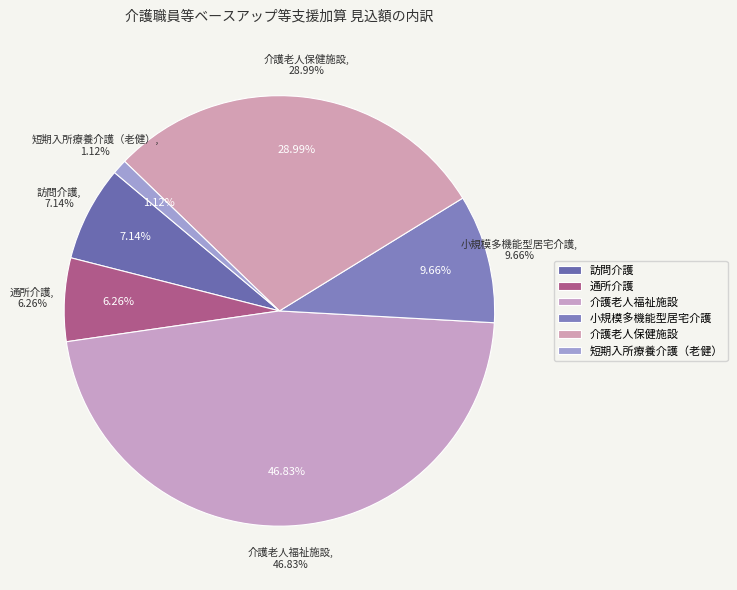

What is the change in value from 小規模多機能型居宅介護 to 介護老人保健施設?

+888960